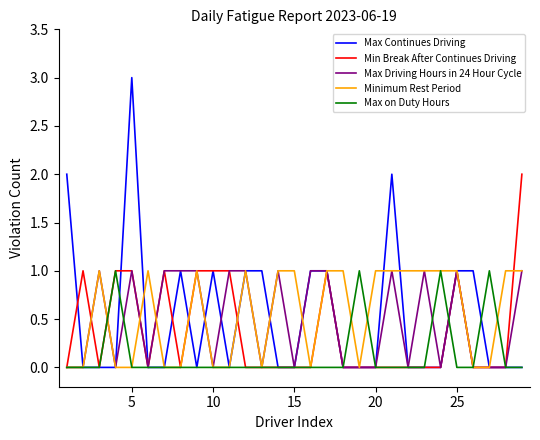

Which series has the largest range (max minus min)?

Max Continues Driving